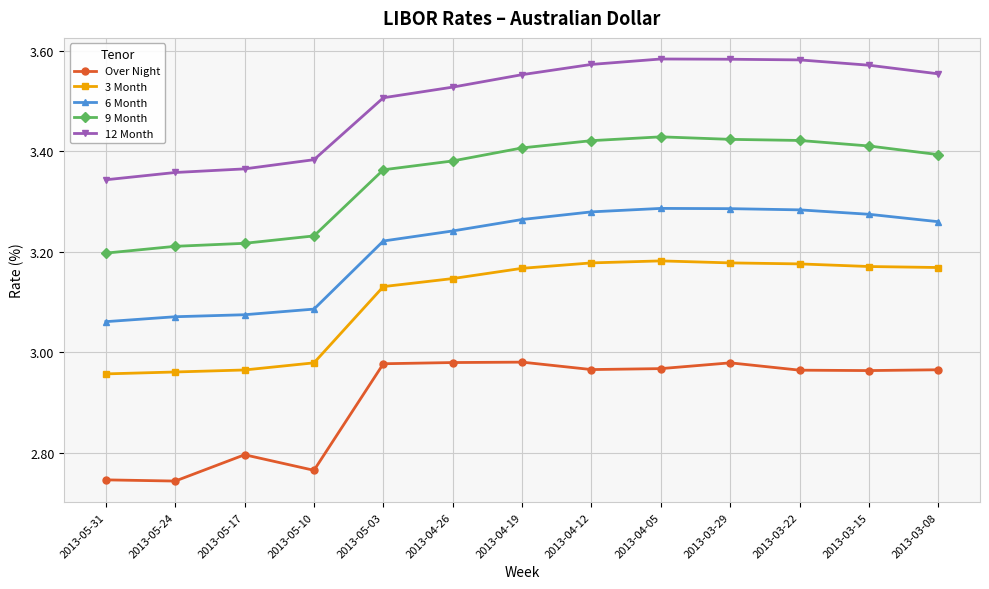

What is the sum of all 3 Month values?

40.4